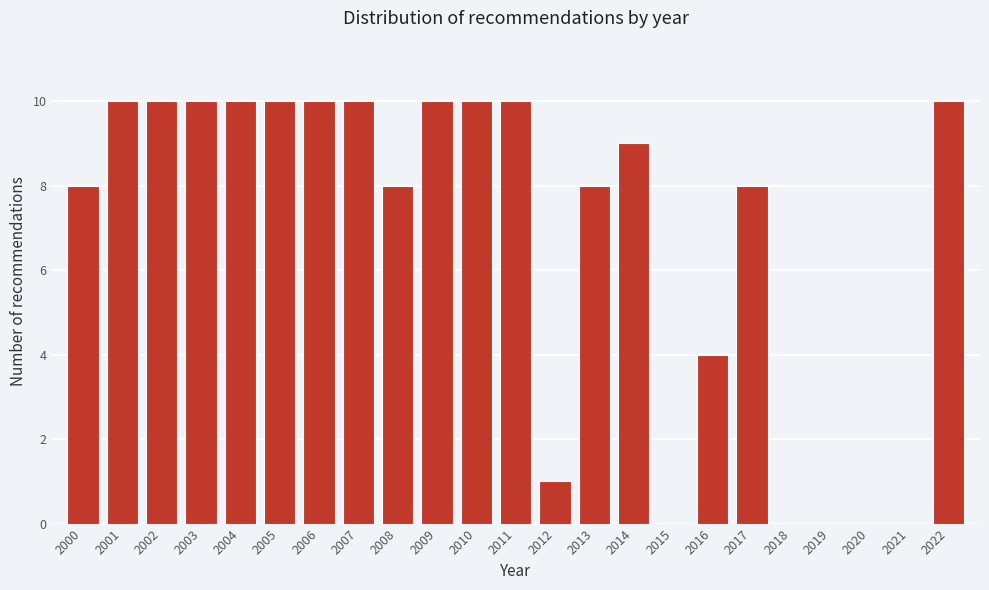

Reading left to right, list all the values displayed in this chart.

2000=8	2001=10	2002=10	2003=10	2004=10	2005=10	2006=10	2007=10	2008=8	2009=10	2010=10	2011=10	2012=1	2013=8	2014=9	2015=0	2016=4	2017=8	2018=0	2019=0	2020=0	2021=0	2022=10